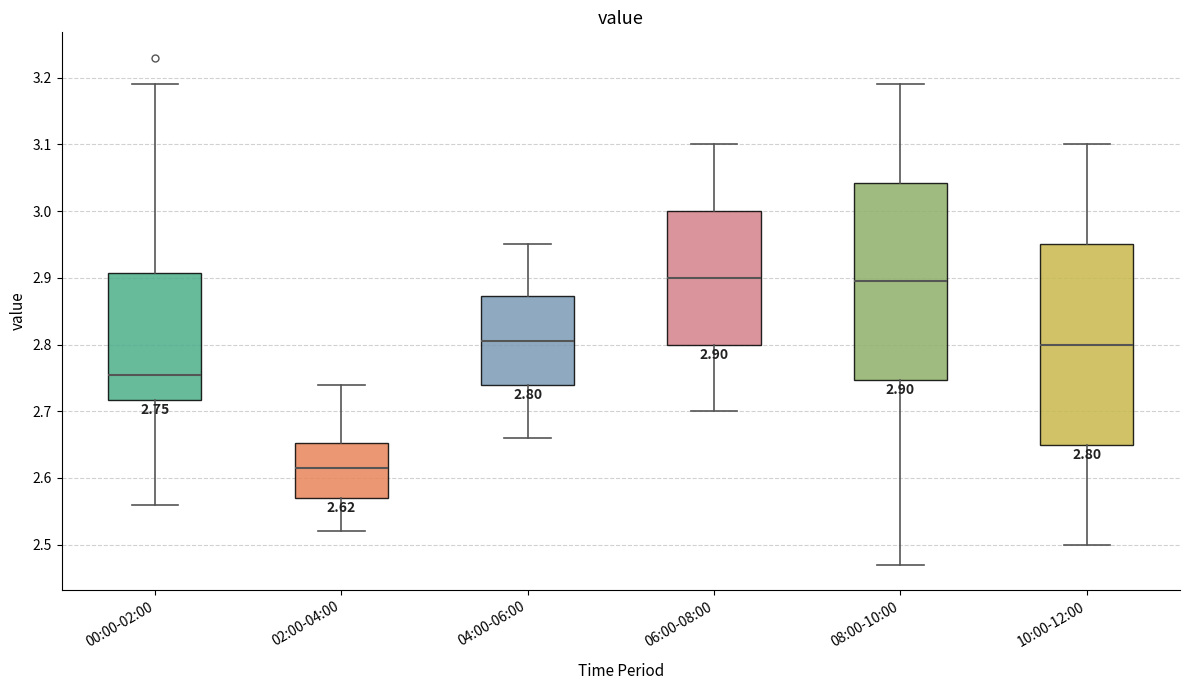

Which box has the lowest median line?

02:00-04:00